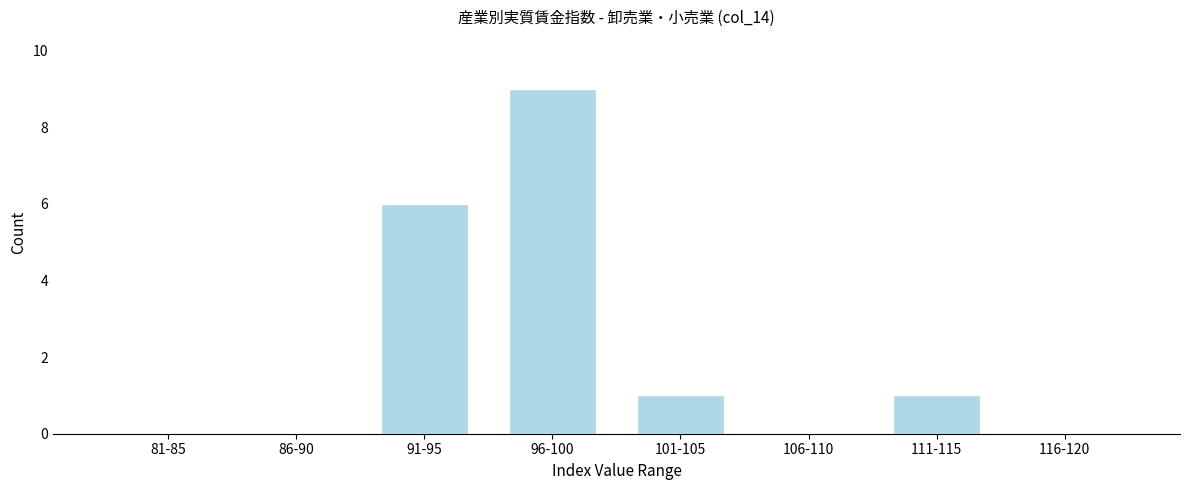

Reading left to right, transcribe all the data shown in this chart.

81-85=0	86-90=0	91-95=6	96-100=9	101-105=1	106-110=0	111-115=1	116-120=0